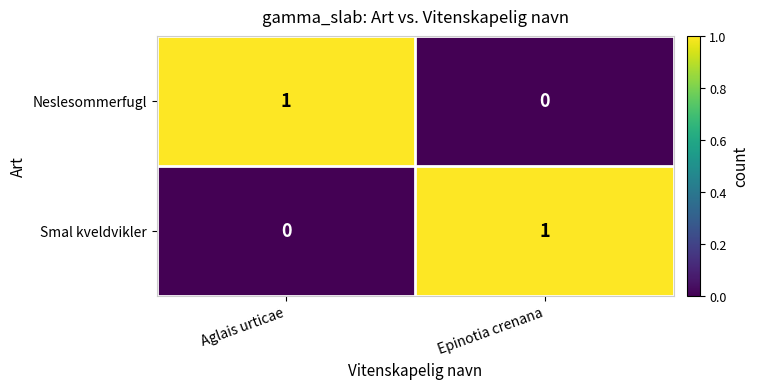

At which label is Smal kveldvikler closest to 0?

Aglais urticae